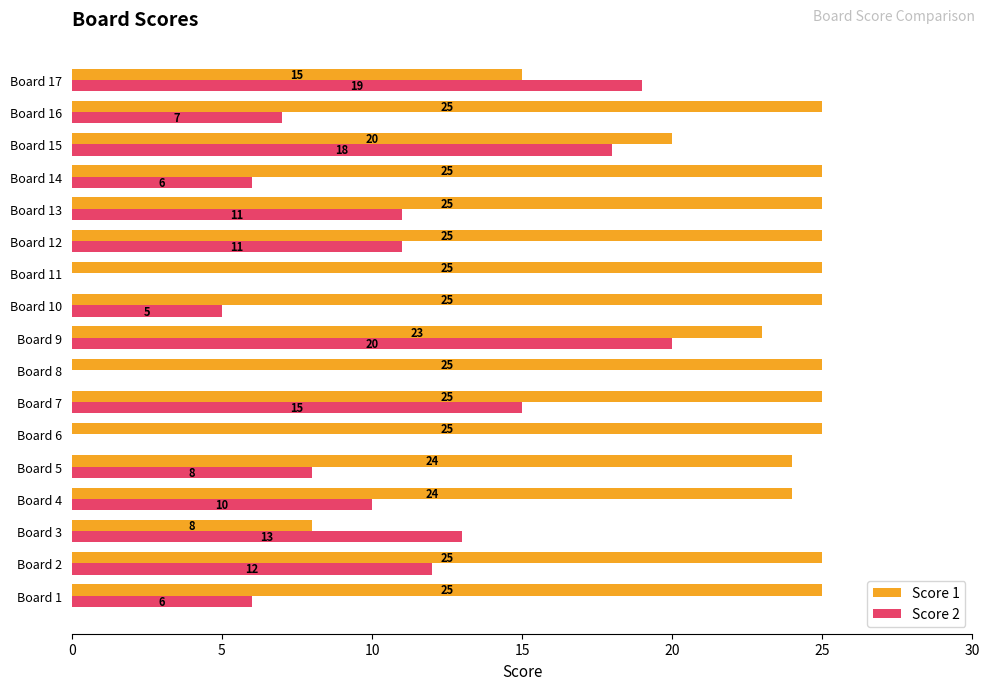

Where is Score 2 nearest to the value 10?

Board 4